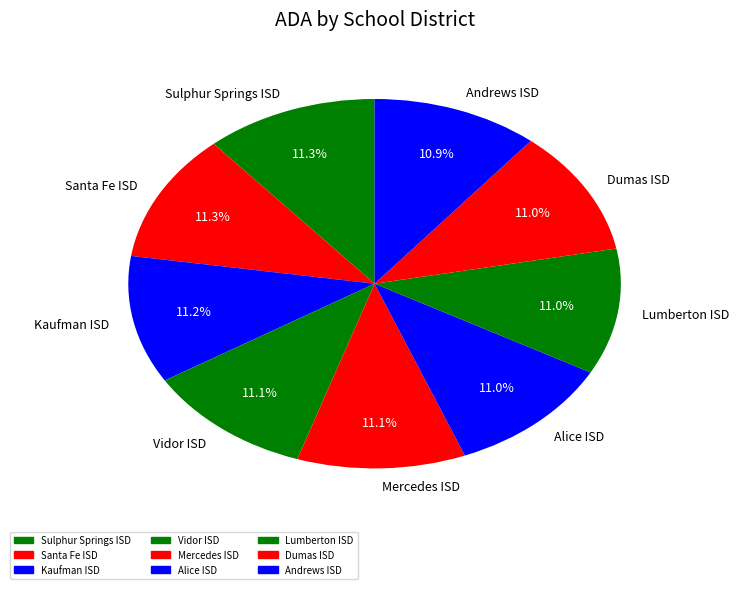

To the nearest percent, what is the average slice percentage?

11%